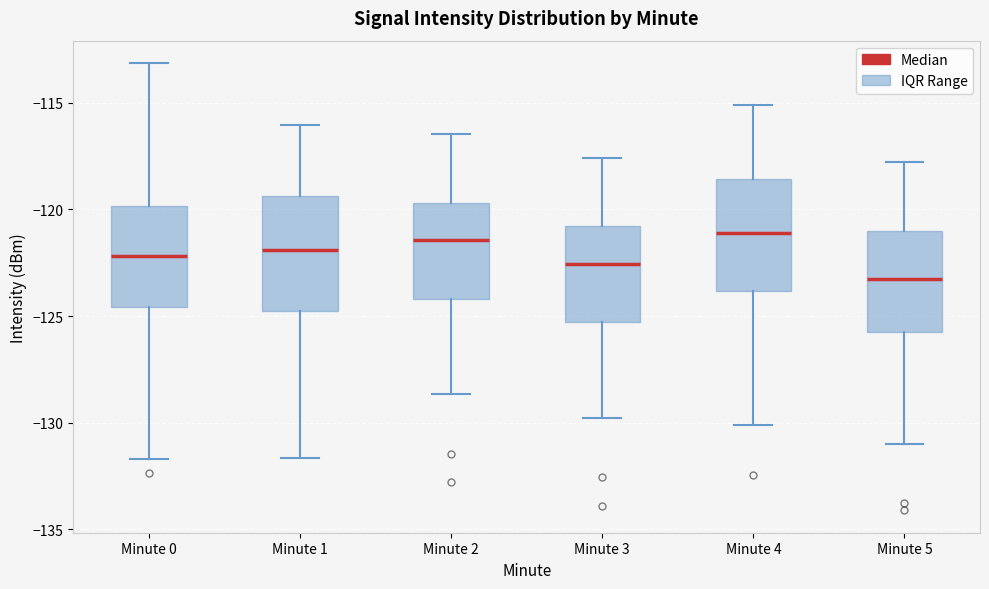

Reading left to right, read every box against the y-axis: the position of its median line, the range the box covers, and the ends of its whiskers. The values are not printed on the chart, so give them approximately, as read against the axis.

Minute 0: median -122.0, box -124.5 to -120.0, whiskers -131.5 to -113.0
Minute 1: median -122.0, box -125.0 to -119.5, whiskers -131.5 to -116.0
Minute 2: median -121.5, box -124.0 to -119.5, whiskers -128.5 to -116.5
Minute 3: median -122.5, box -125.5 to -121.0, whiskers -130.0 to -117.5
Minute 4: median -121.0, box -124.0 to -118.5, whiskers -130.0 to -115.0
Minute 5: median -123.5, box -125.5 to -121.0, whiskers -131.0 to -118.0